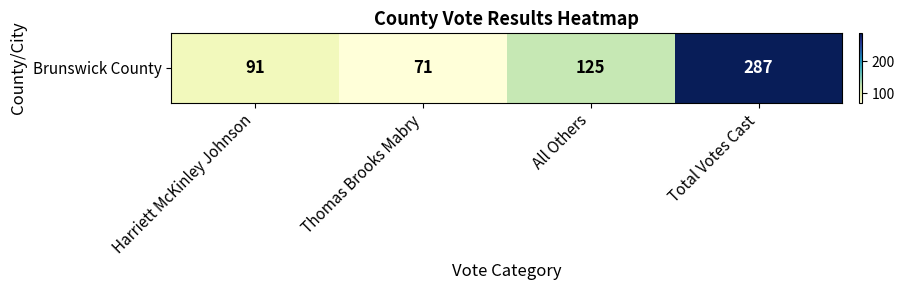

Rank the categories by value from lowest to highest.

Thomas Brooks Mabry, Harriett McKinley Johnson, All Others, Total Votes Cast